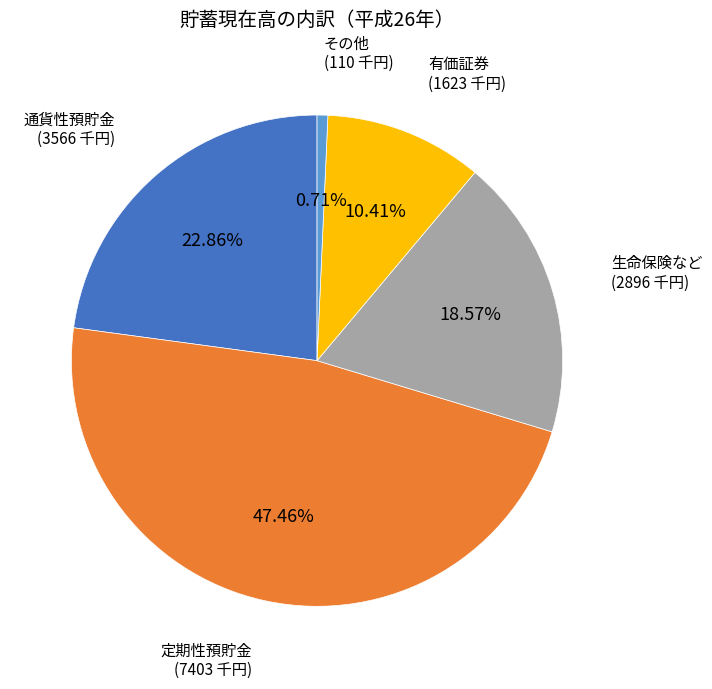

Rank the categories by value from highest to lowest.

定期性預貯金, 通貨性預貯金, 生命保険など, 有価証券, その他